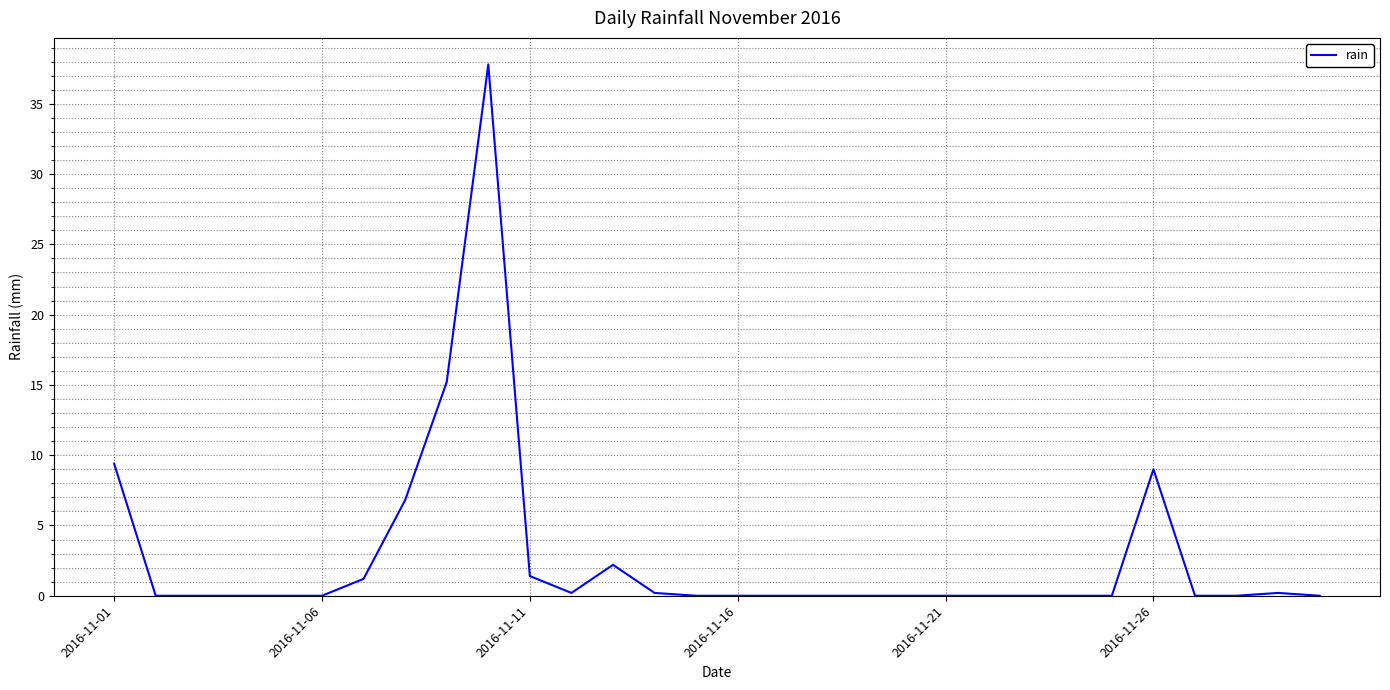

True or false: there are more than 0 points higher than both neighbors.

True